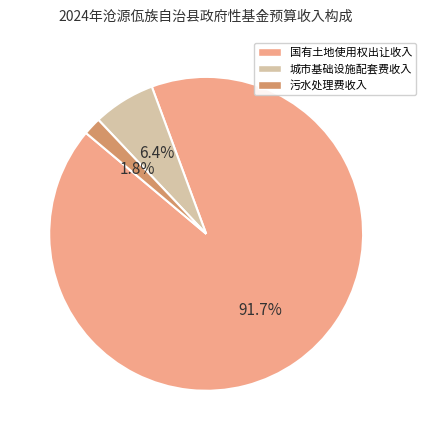

Is there a majority slice in this chart?

Yes